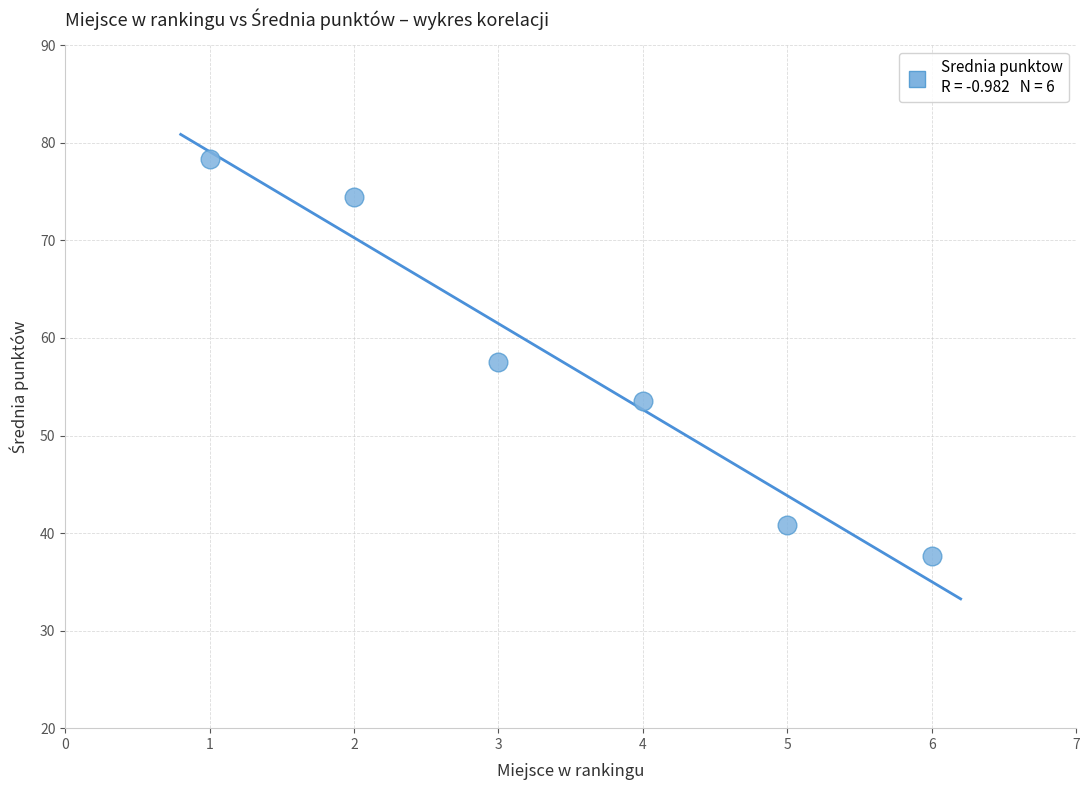

What is the average Y value?

57.1